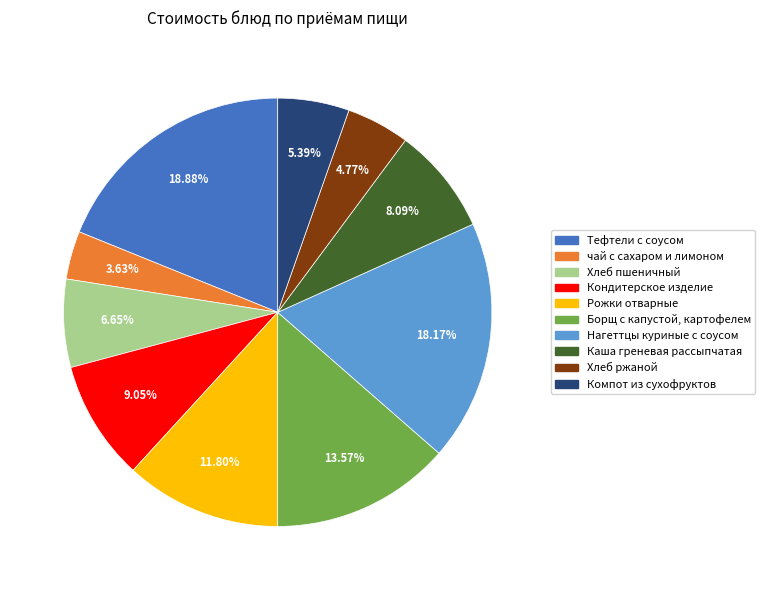

To the nearest percent, what is the average slice percentage?

10%